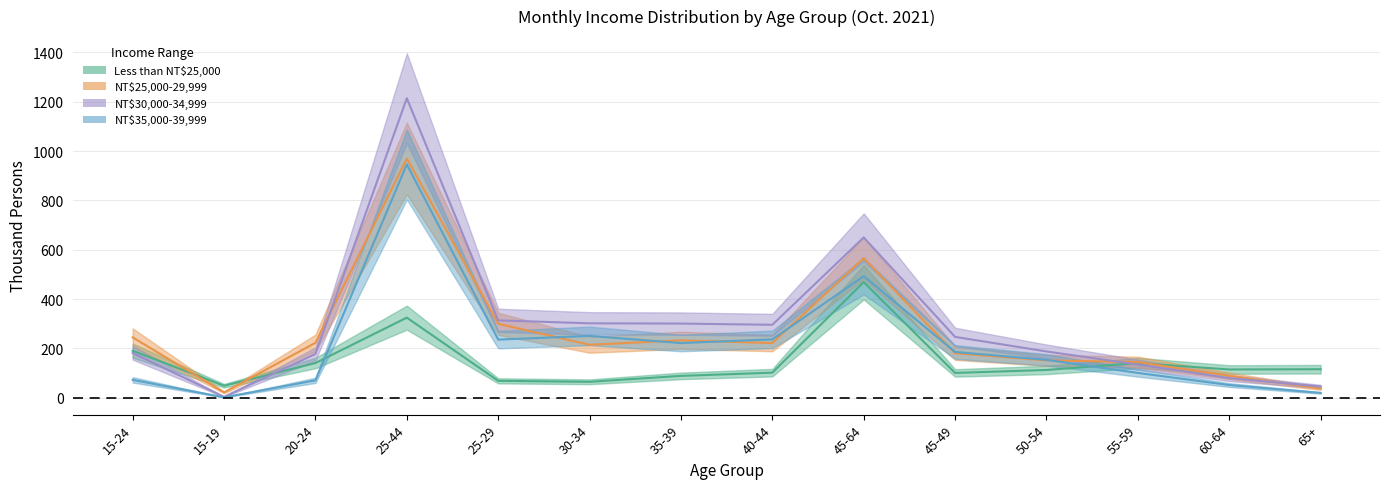

Where do NT$30,000-34,999 and NT$25,000-29,999 first cross each other?

20-24 and 25-44